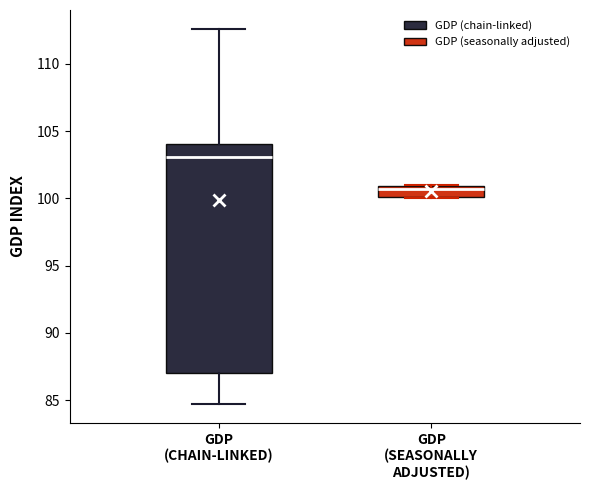

Comparing the boxes themselves (not the whiskers), which one is the tallest?

GDP (CHAIN-LINKED)